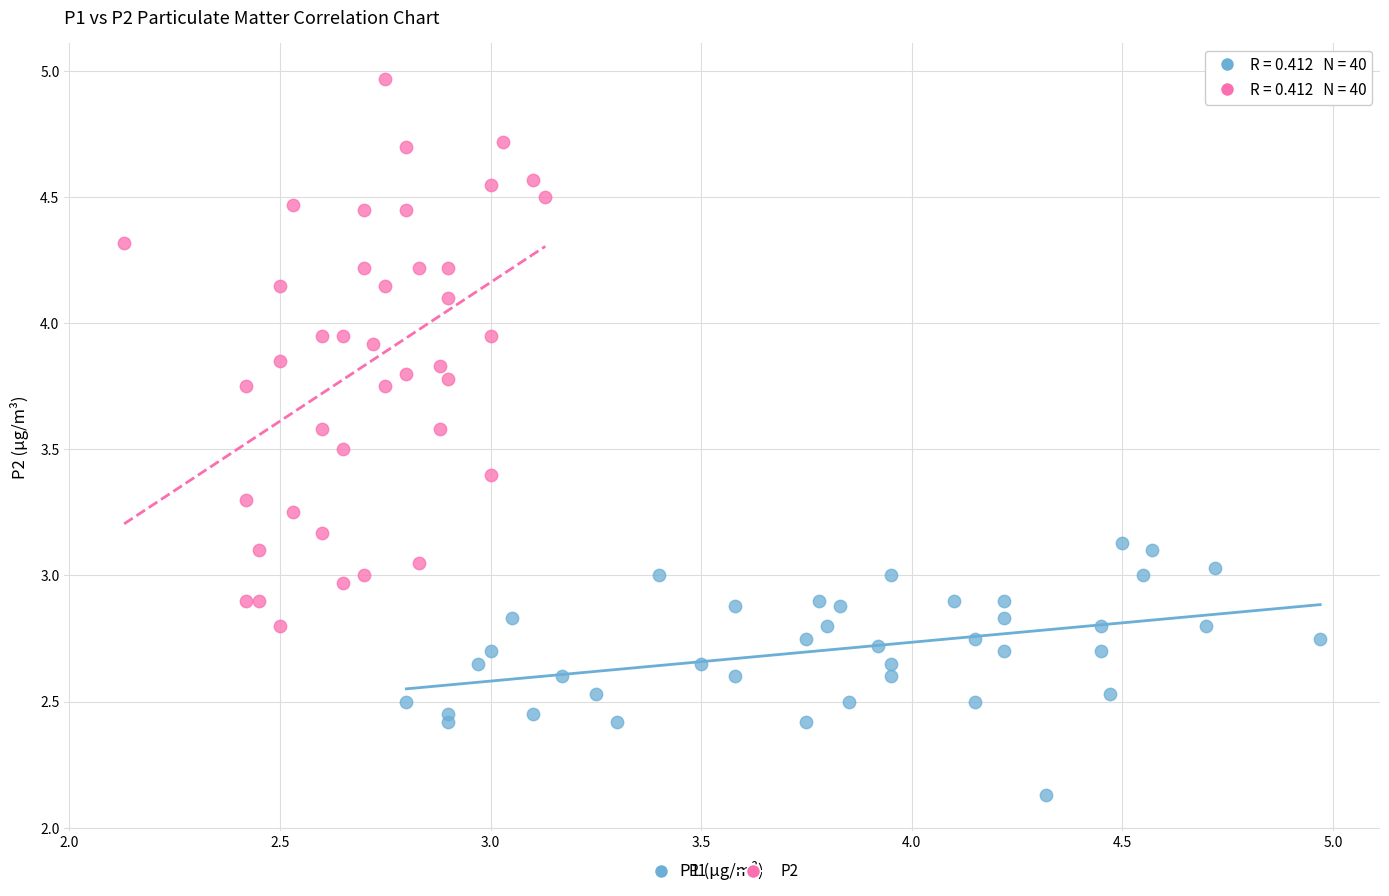

Which series contains the lowest Y value?

P1